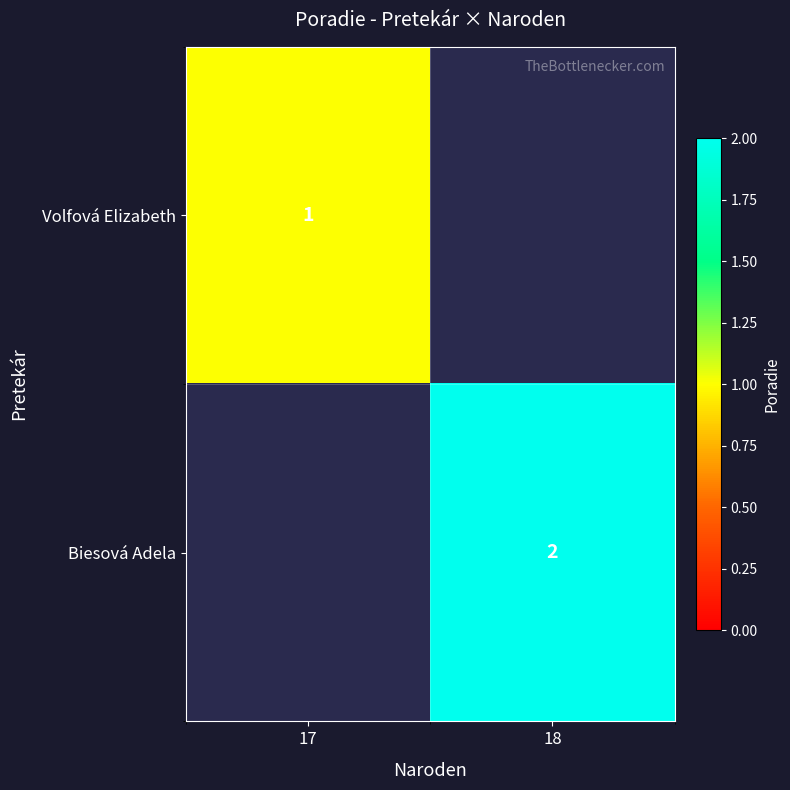

Is it true that Biesová Adela equals 1 at 18?

False